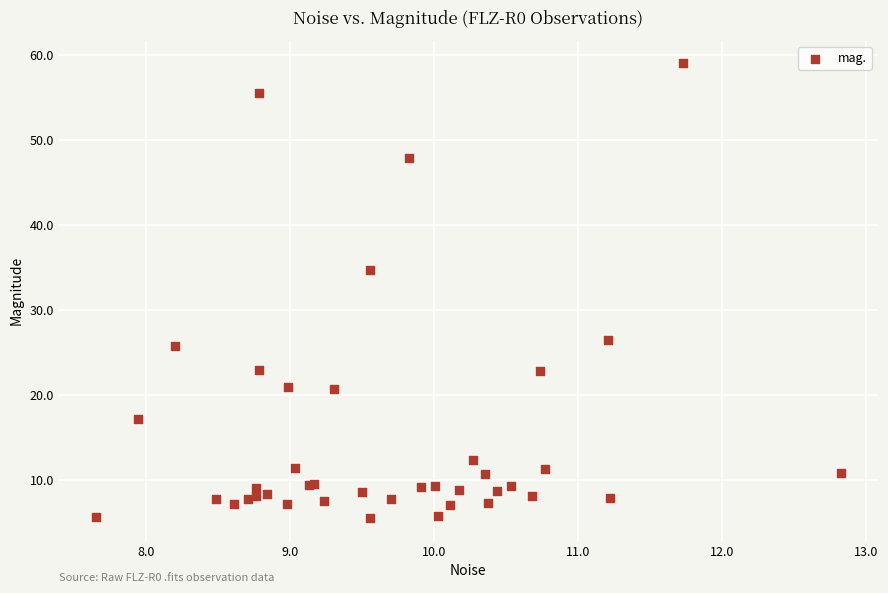

What Y value in the scatter plot is closest to 32?

34.8